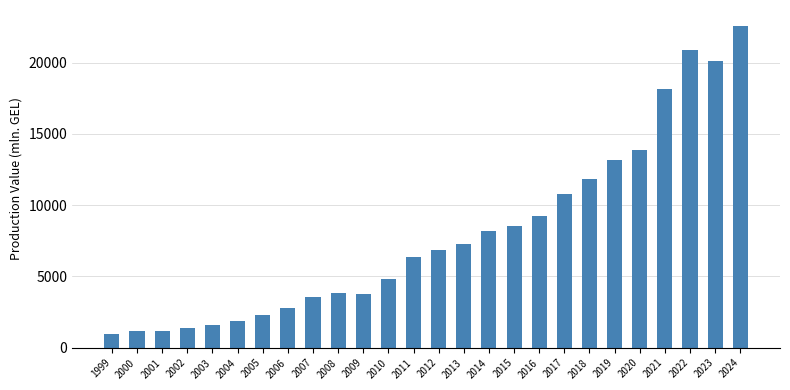

The chart shows a value of 863.2 at 2003. True or false?

False